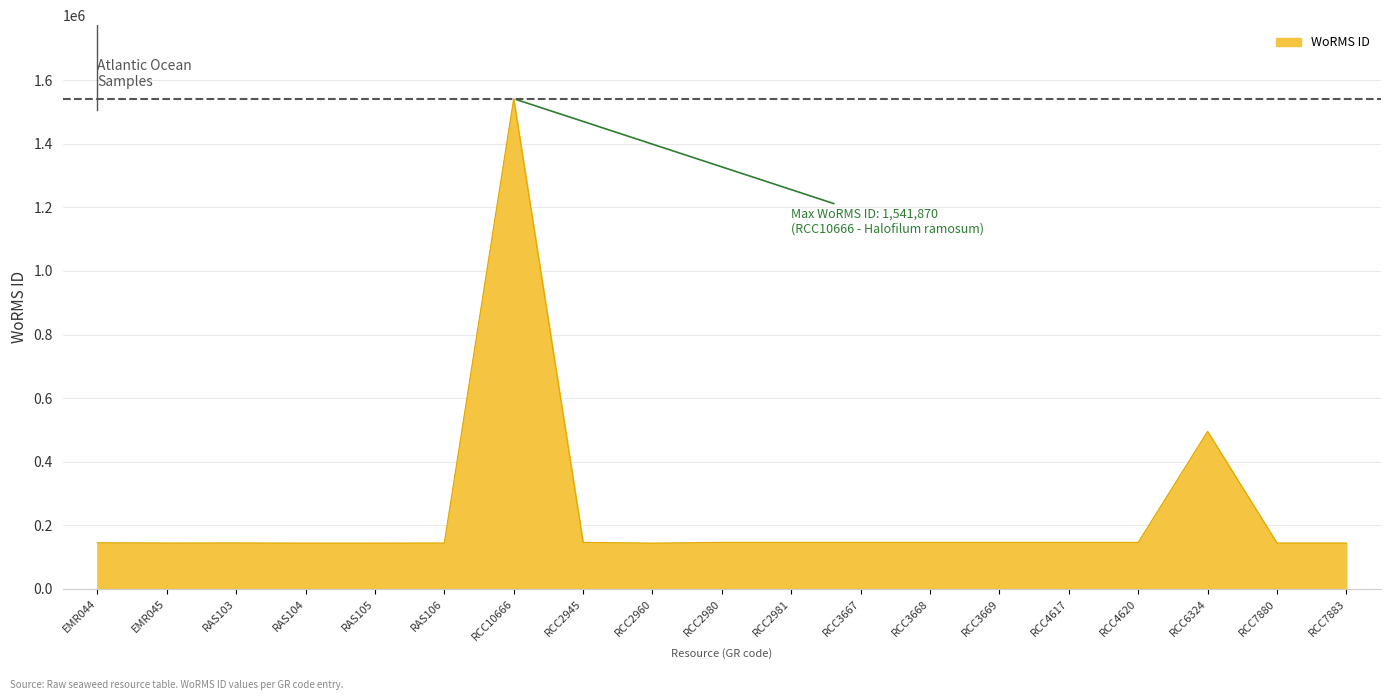

Where is the data nearest to the value 842906?

RCC6324